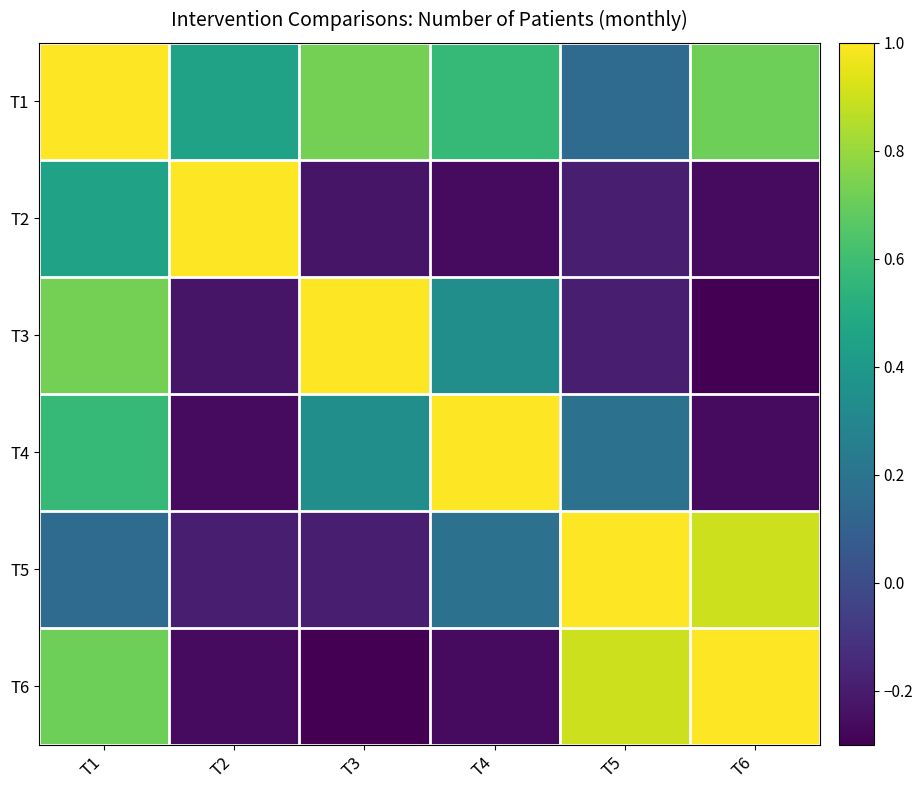

Reading left to right, extract all data points from this chart.

T1: T1=1.0	T2=0.4	T3=0.7	T4=0.6	T5=0.2	T6=0.7
T2: T1=0.4	T2=1.0	T3=-0.2	T4=-0.3	T5=-0.2	T6=-0.3
T3: T1=0.7	T2=-0.2	T3=1.0	T4=0.3	T5=-0.2	T6=-0.3
T4: T1=0.6	T2=-0.3	T3=0.3	T4=1.0	T5=0.2	T6=-0.3
T5: T1=0.2	T2=-0.2	T3=-0.2	T4=0.2	T5=1.0	T6=0.9
T6: T1=0.7	T2=-0.3	T3=-0.3	T4=-0.3	T5=0.9	T6=1.0